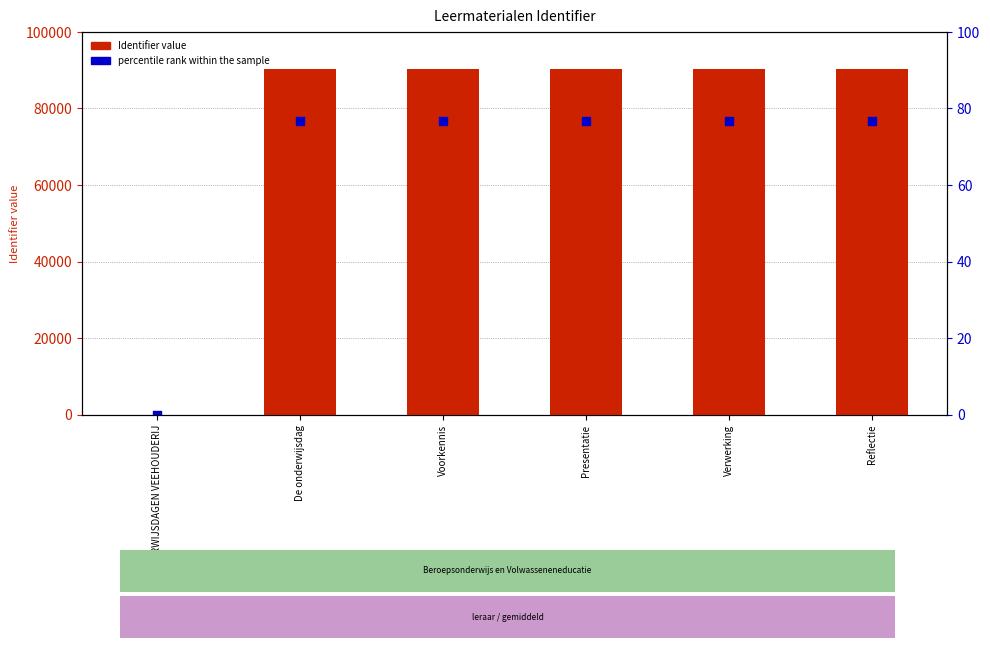

Which series contains the highest Y value?

Identifier